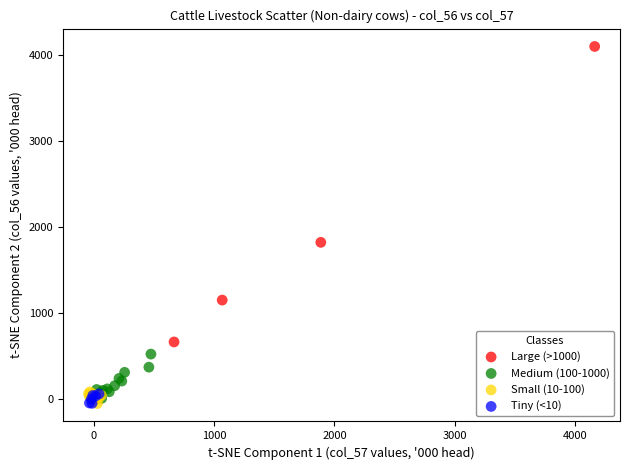

Which series contains the highest Y value?

Large (>1000)